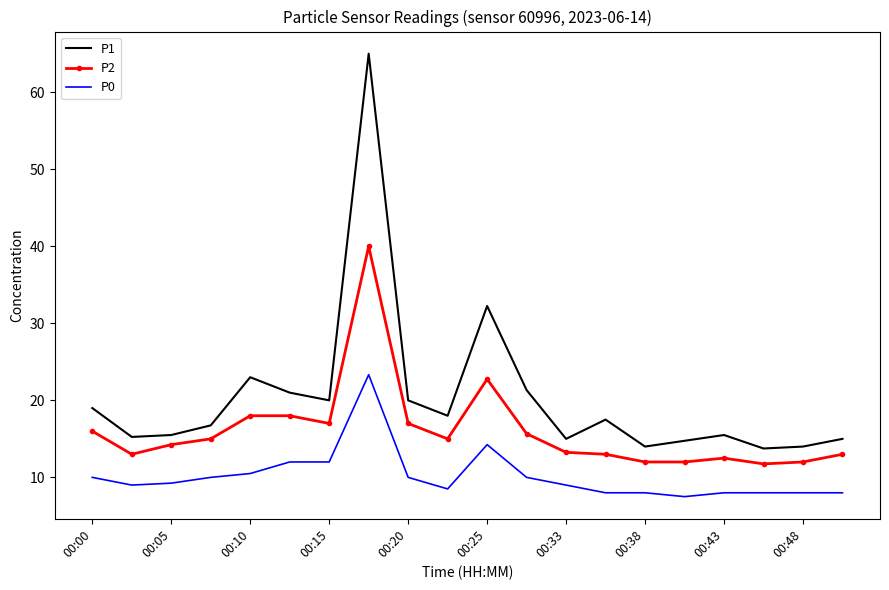

At how many categories does at least one series exceed 52?

1